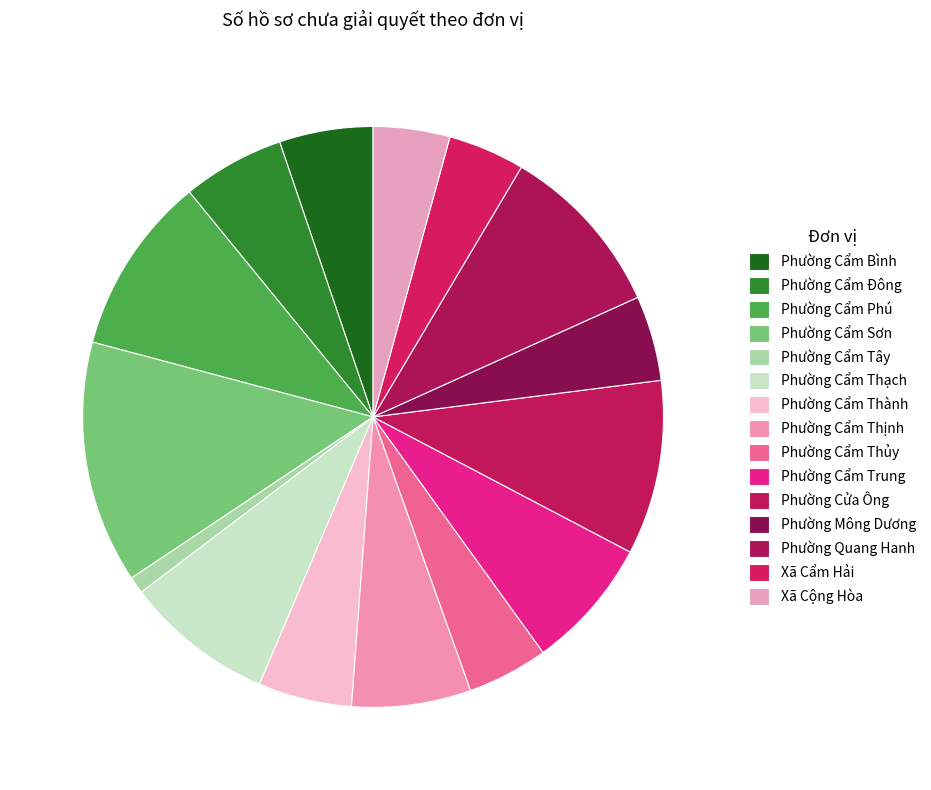

How many slices are in this pie chart?

15